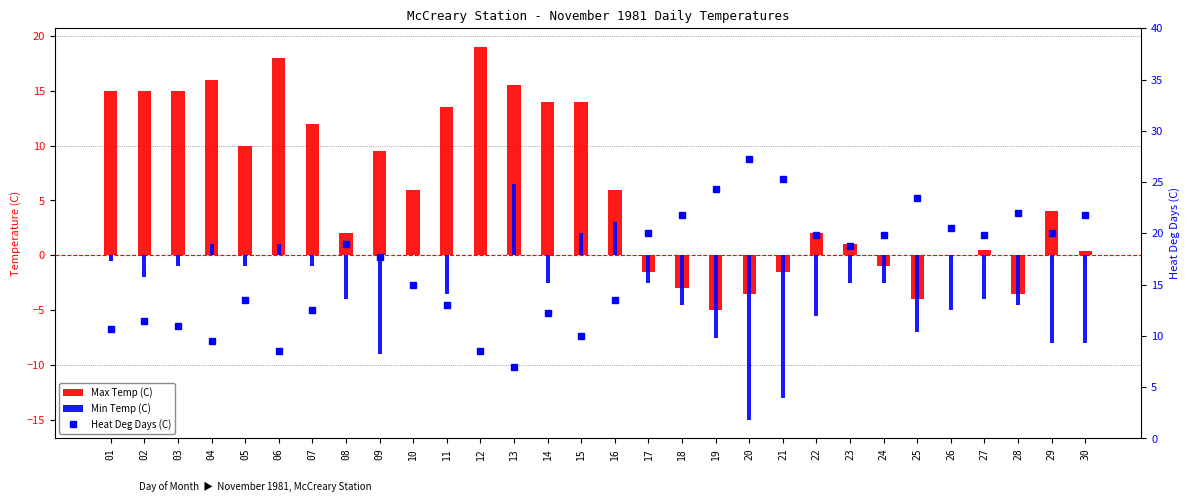

Reading right to left, list all the values displayed in this chart.

Max Temp (C): 0.4	4.0	-3.5	0.5	0.0	-4.0	-1.0	1.0	2.0	-1.5	-3.5	-5.0	-3.0	-1.5	6.0	14.0	14.0	15.5	19.0	13.5	6.0	9.5	2.0	12.0	18.0	10.0	16.0	15.0	15.0	15.0
Min Temp (C): -8.0	-8.0	-4.5	-4.0	-5.0	-7.0	-2.5	-2.5	-5.5	-13.0	-15.0	-7.5	-4.5	-2.5	3.0	2.0	-2.5	6.5	0.0	-3.5	0.0	-9.0	-4.0	-1.0	1.0	-1.0	1.0	-1.0	-2.0	-0.5
Heat Deg Days (C): 21.8	20.0	22.0	19.8	20.5	23.5	19.8	18.8	19.8	25.3	27.3	24.3	21.8	20.0	13.5	10.0	12.2	7.0	8.5	13.0	15.0	17.7	19.0	12.5	8.5	13.5	9.5	11.0	11.5	10.7